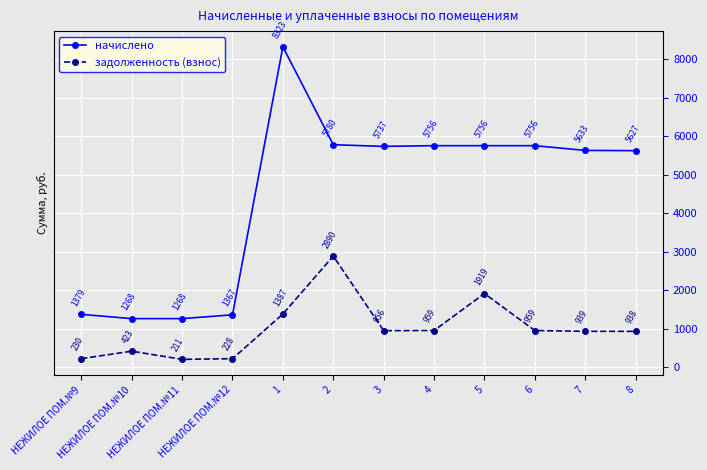

What is the label of the 3rd point from the right?

6